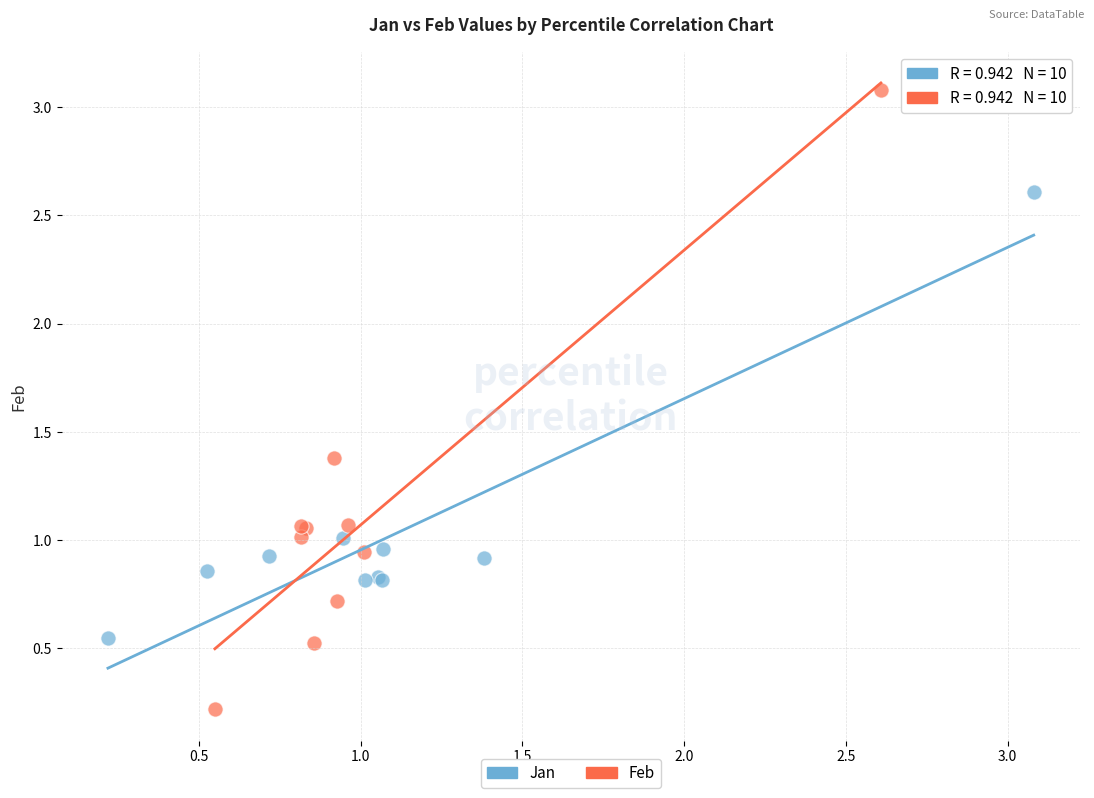

Which series contains the lowest Y value?

Feb